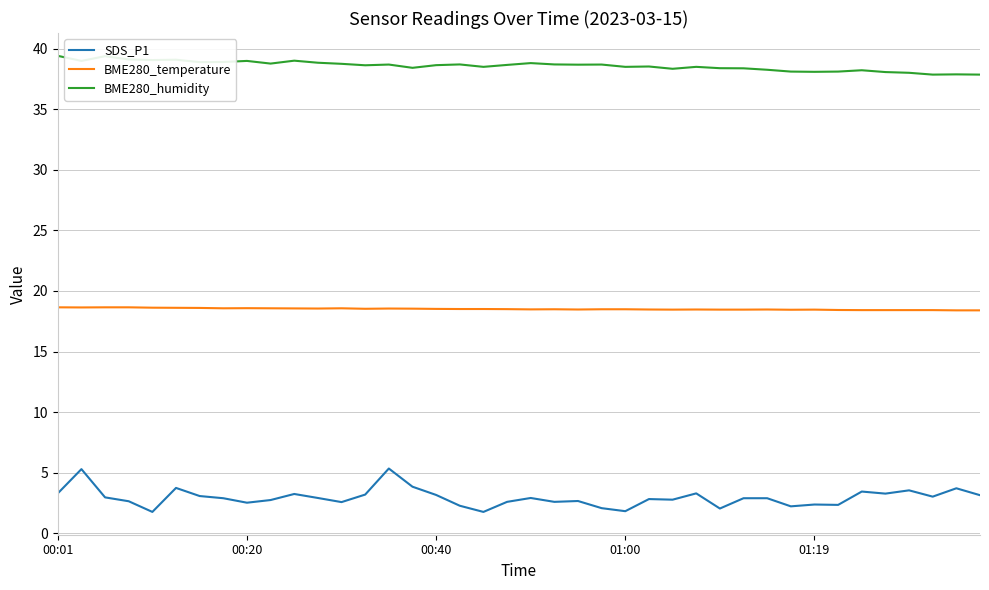

What is the smallest value displayed?

1.8